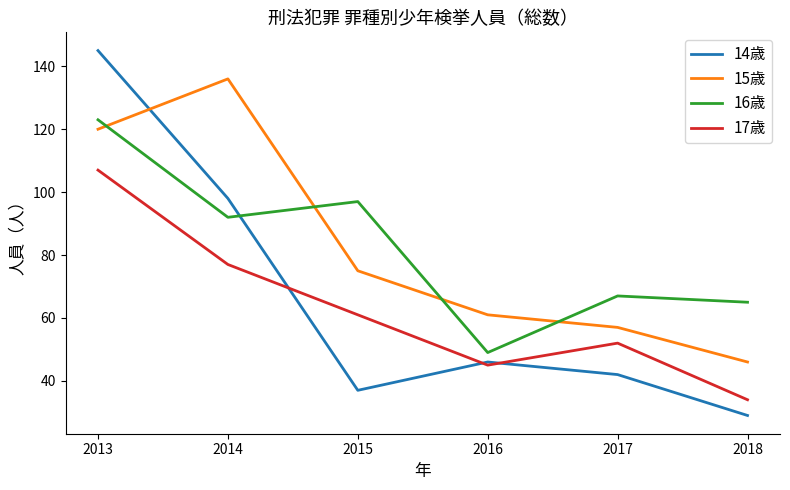

Does the chart display data point markers on the line(s)?

No